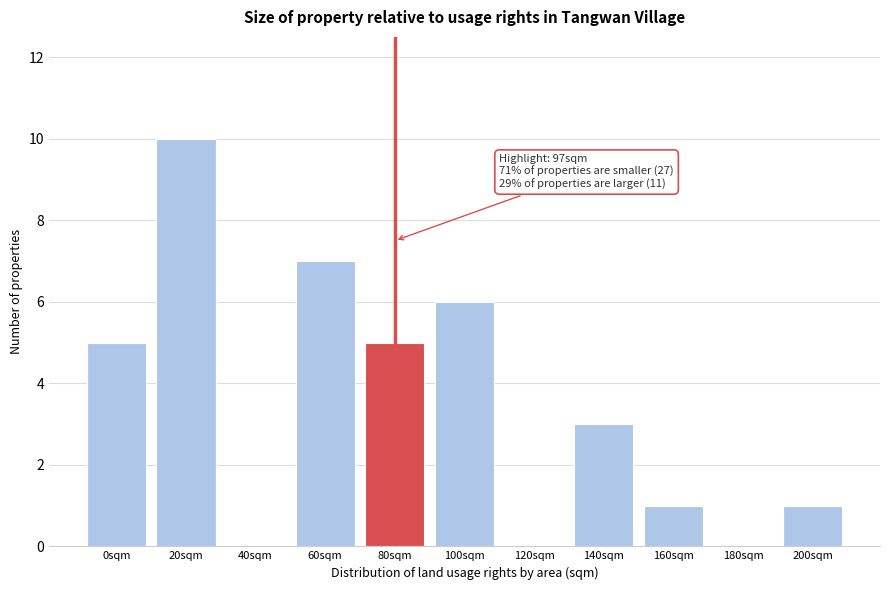

Reading right to left, transcribe all the data shown in this chart.

200sqm=1	180sqm=0	160sqm=1	140sqm=3	120sqm=0	100sqm=6	80sqm=5	60sqm=7	40sqm=0	20sqm=10	0sqm=5